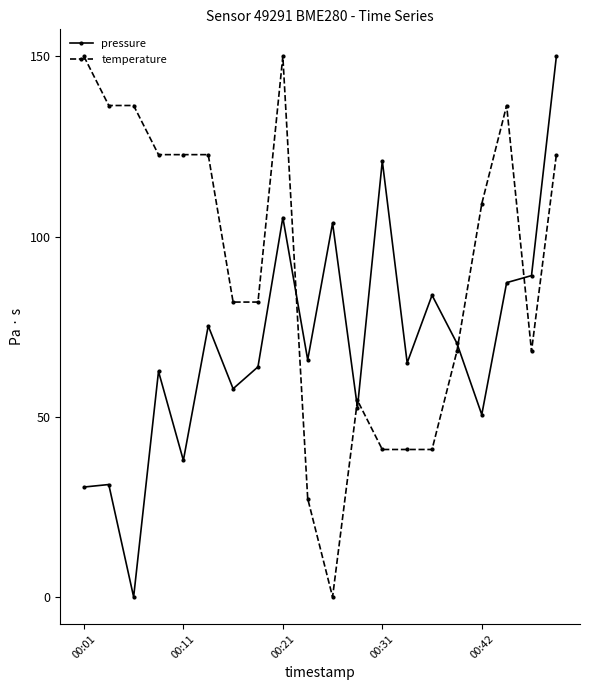

Which series ends up on top after the final intersection of temperature and pressure?

pressure